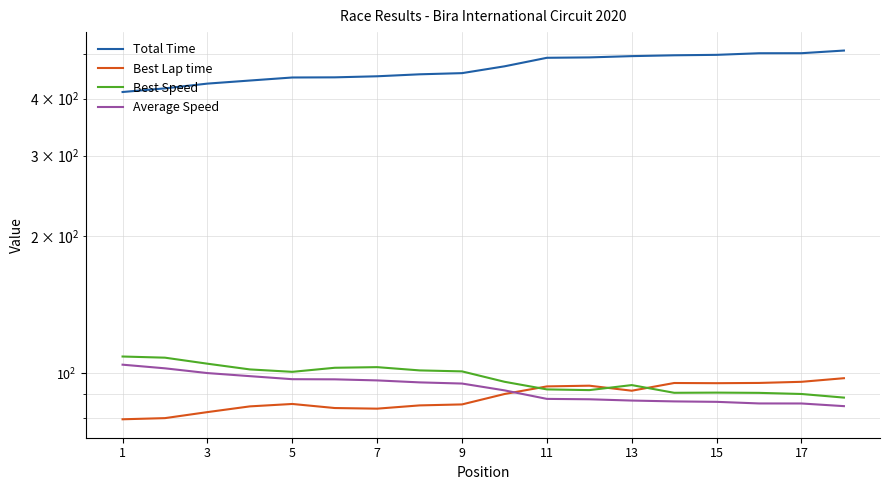

Rank the series at 15 from lowest to highest value.

Best Lap time, Average Speed, Best Speed, Total Time